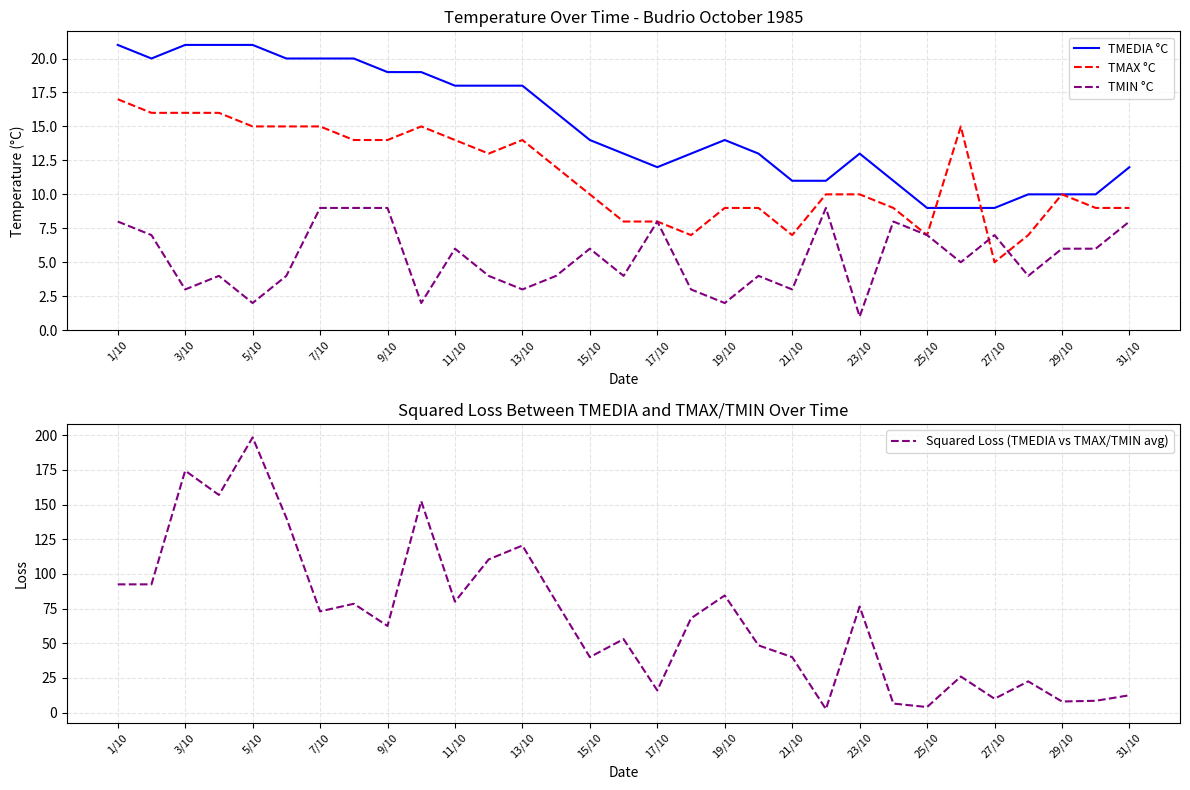

Is it true that TMAX °C equals 11.7 at 19/10?

False